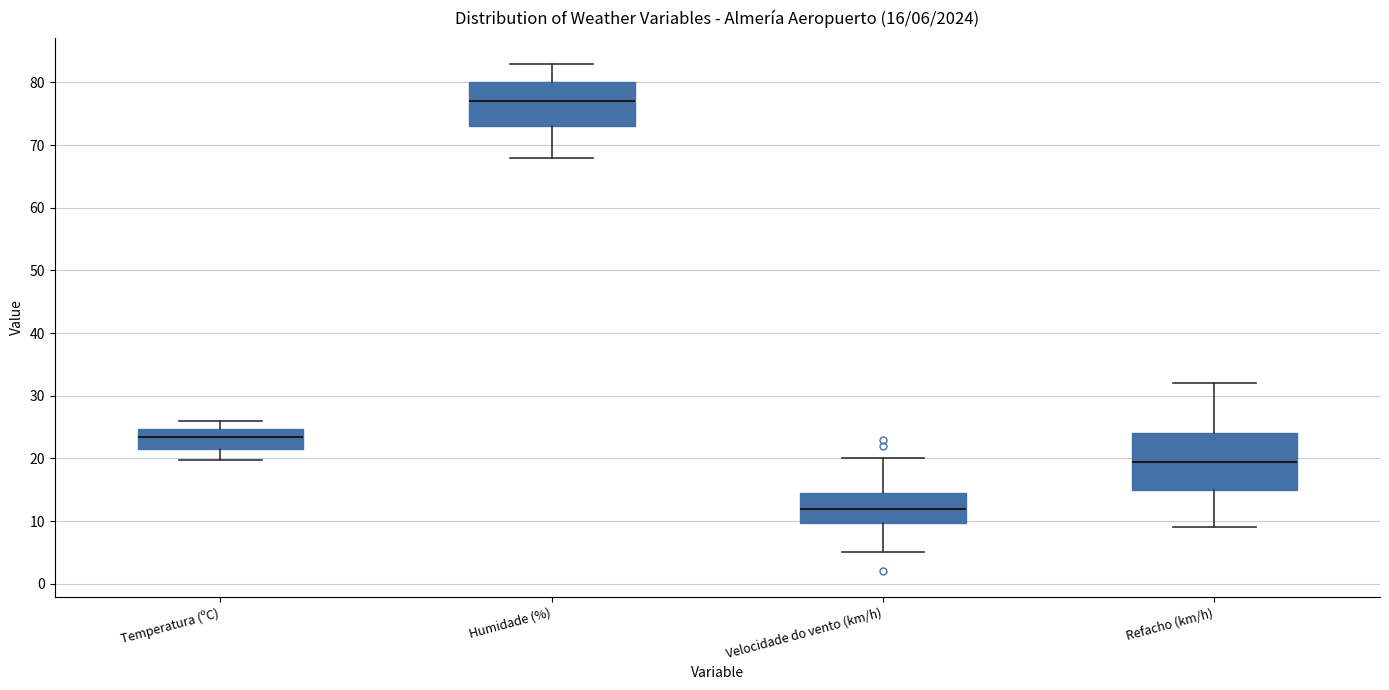

Which box's median line is the highest?

Humidade (%)